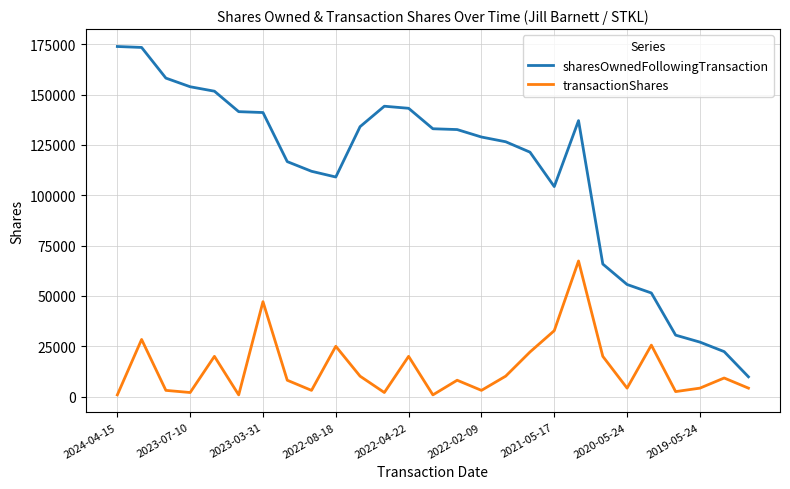

What is the sum of all sharesOwnedFollowingTransaction values?

2999521